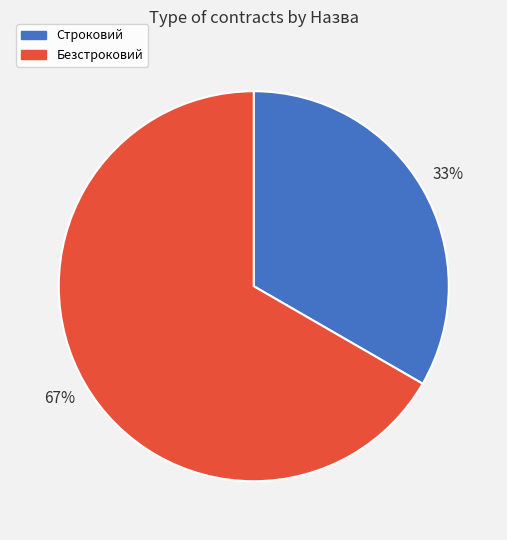

Is the sum of Строковий and Безстроковий greater than half?

Yes